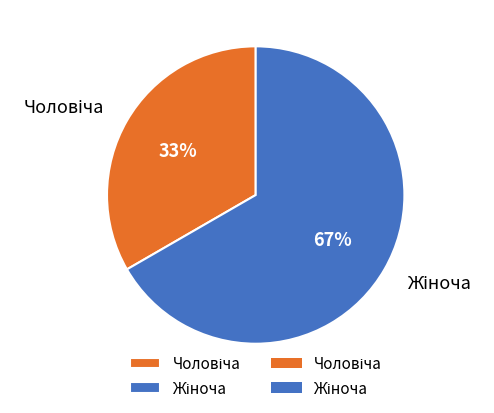

Does any single category account for the majority?

Yes